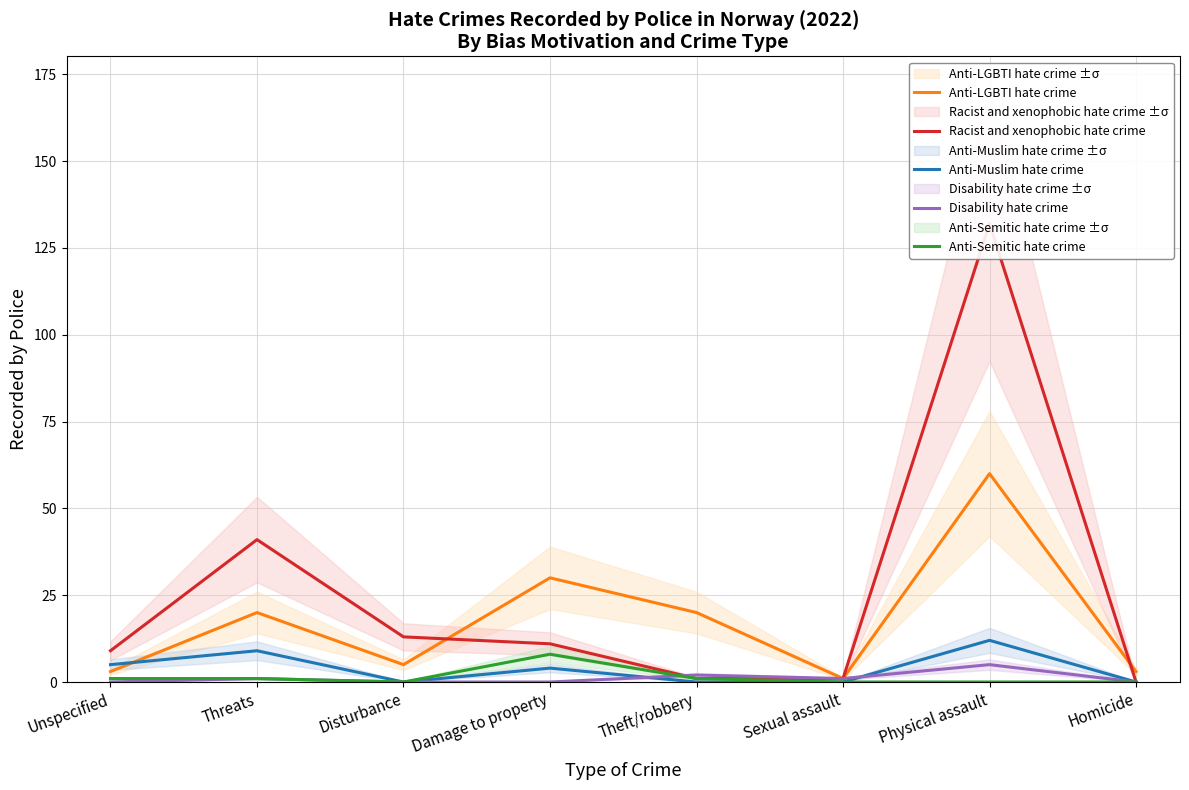

What is the total value across all series at Homicide?

3